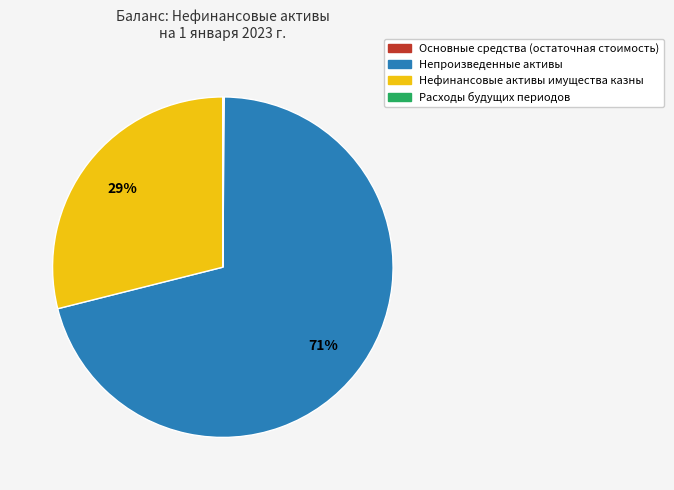

The Нефинансовые активы имущества казны slice represents 29% of the pie. True or false?

True